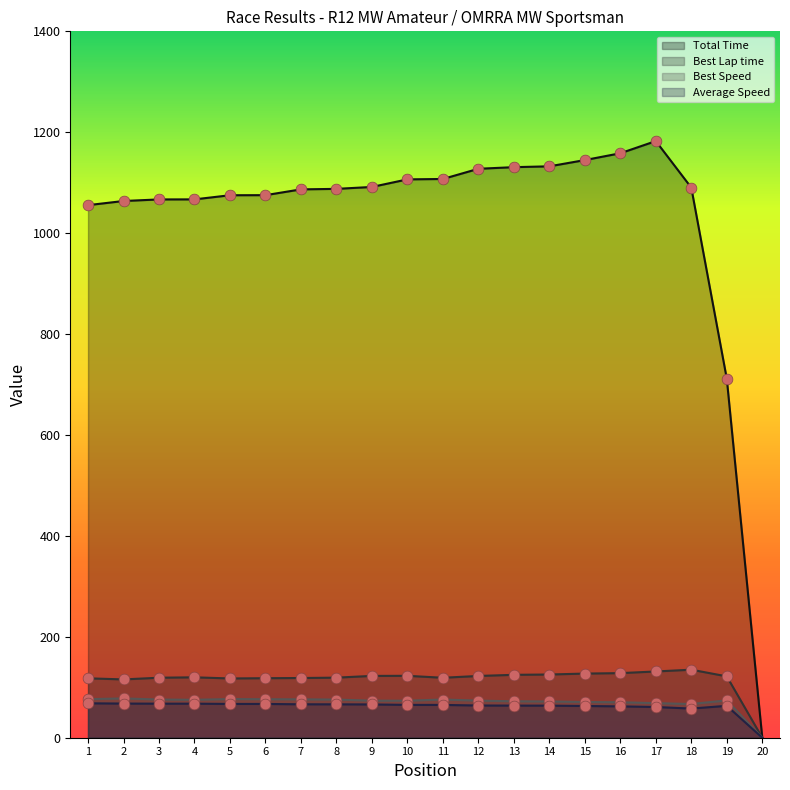

Which series reaches the maximum Y coordinate?

Total Time